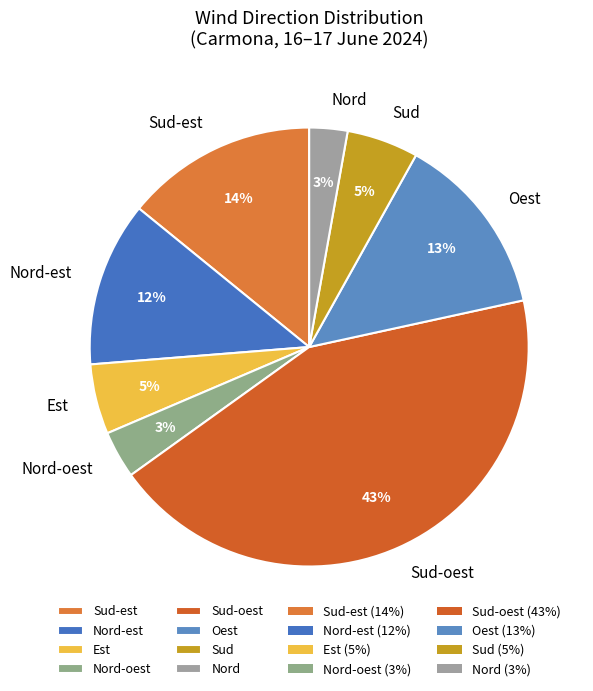

How many slices are in this pie chart?

8